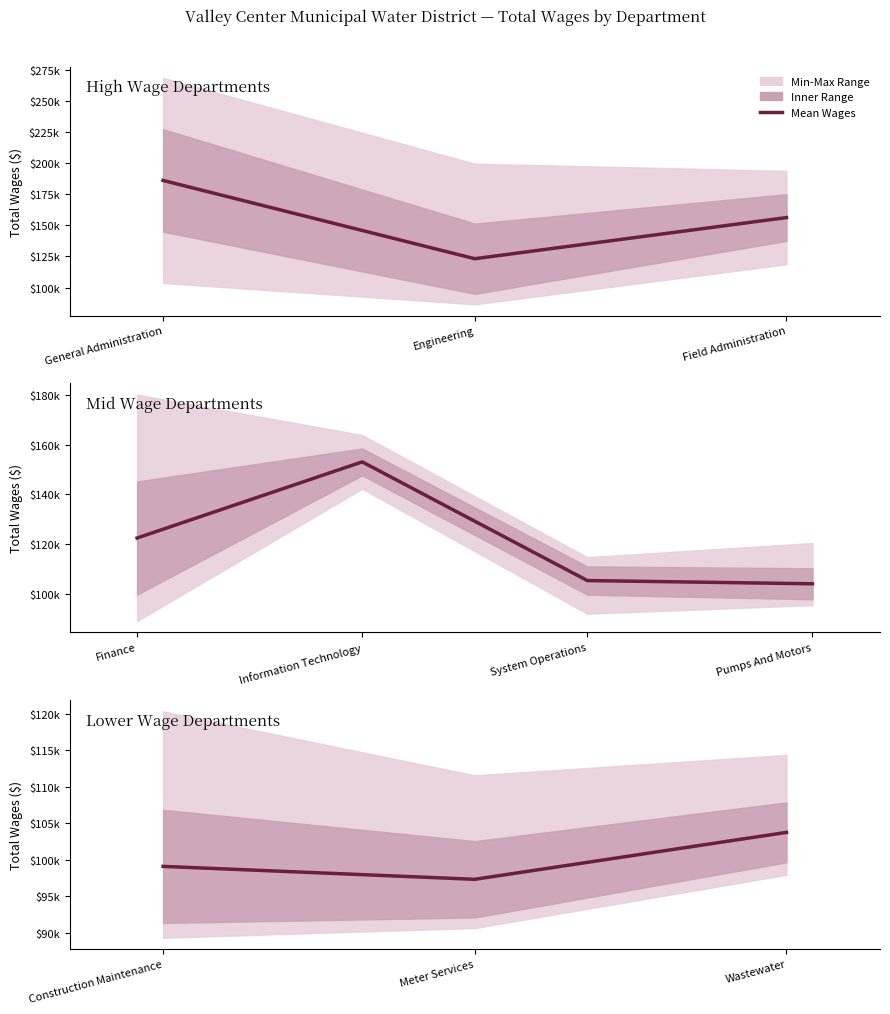

Which category has the lowest value across all series?

Meter Services